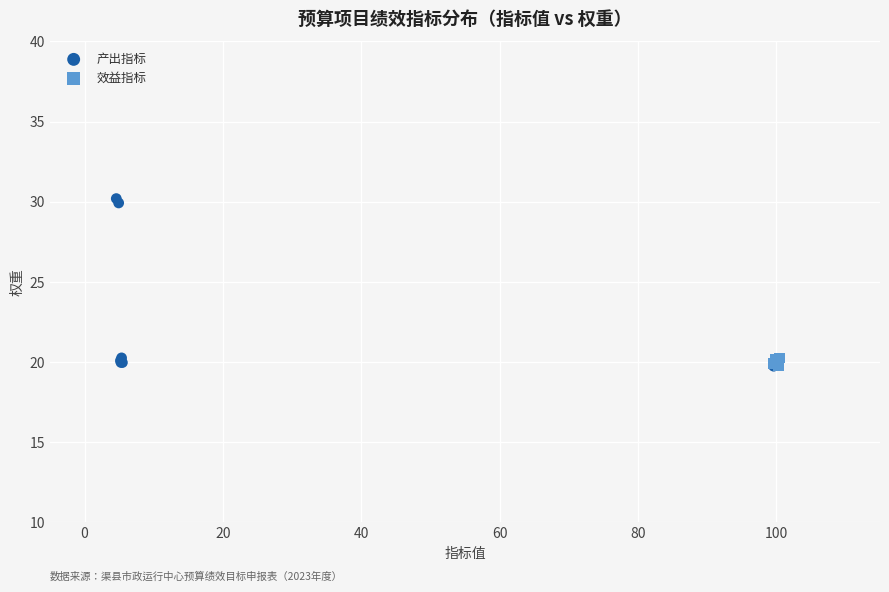

Which series reaches the maximum Y coordinate?

产出指标